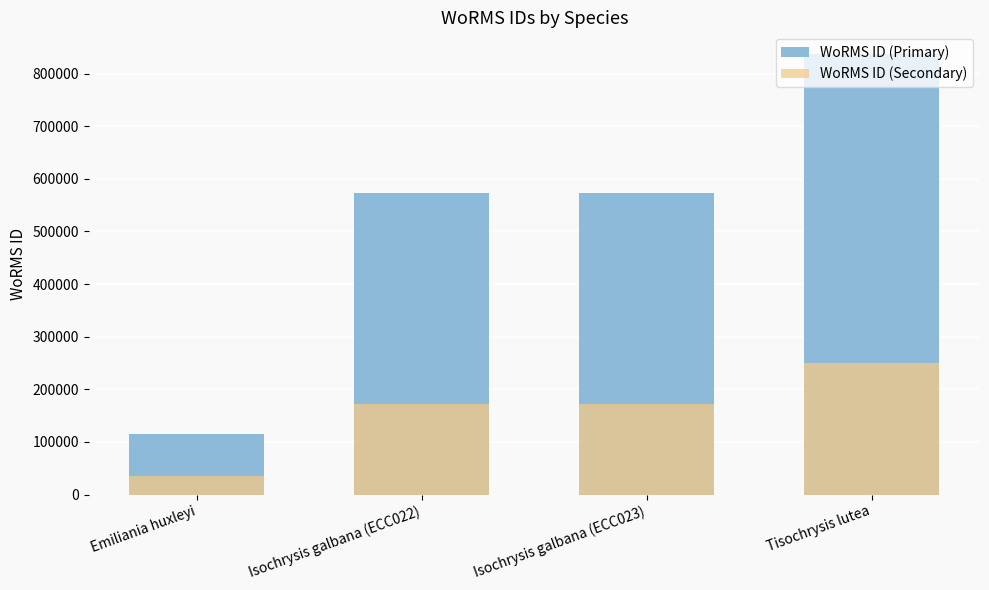

True or false: WoRMS ID (Secondary) has a value of 265411 at Isochrysis galbana (ECC022).

False